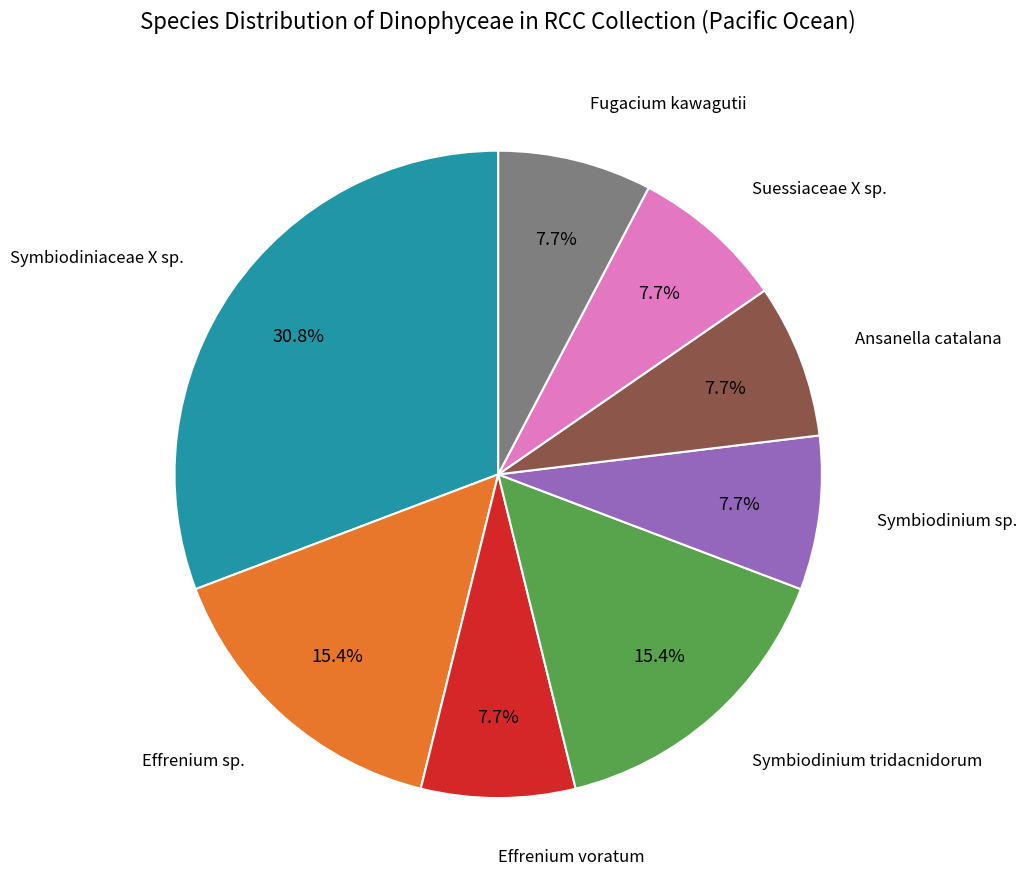

Is there a majority slice in this chart?

No